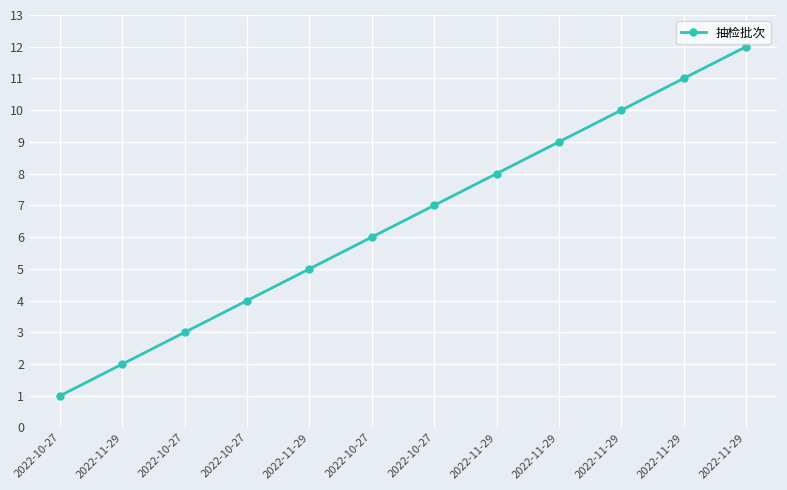

Reading right to left, what are all the values shown in this chart?

12	11	10	9	8	7	6	5	4	3	2	1